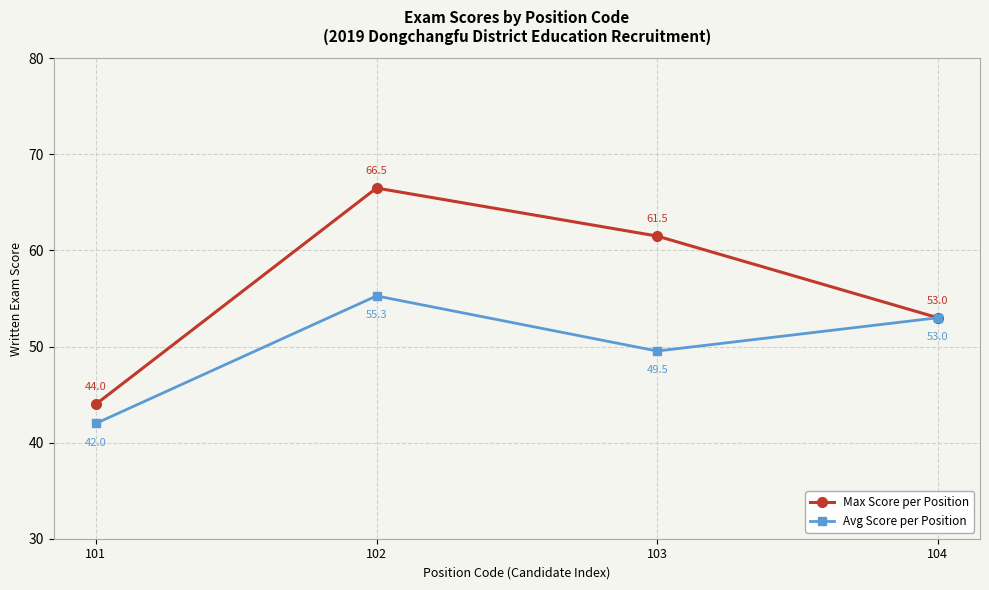

Is the value of Avg Score per Position at 103 greater than the value of Max Score per Position at 101?

Yes